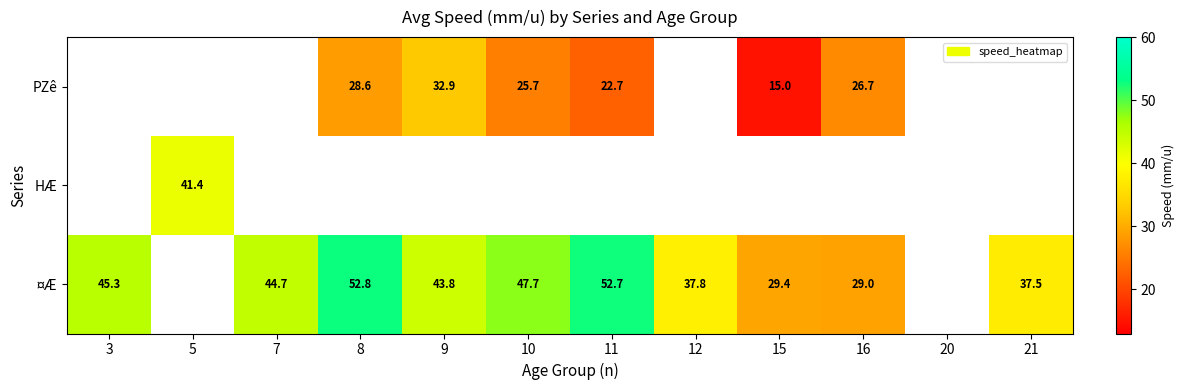

What is the greatest value displayed?

52.8